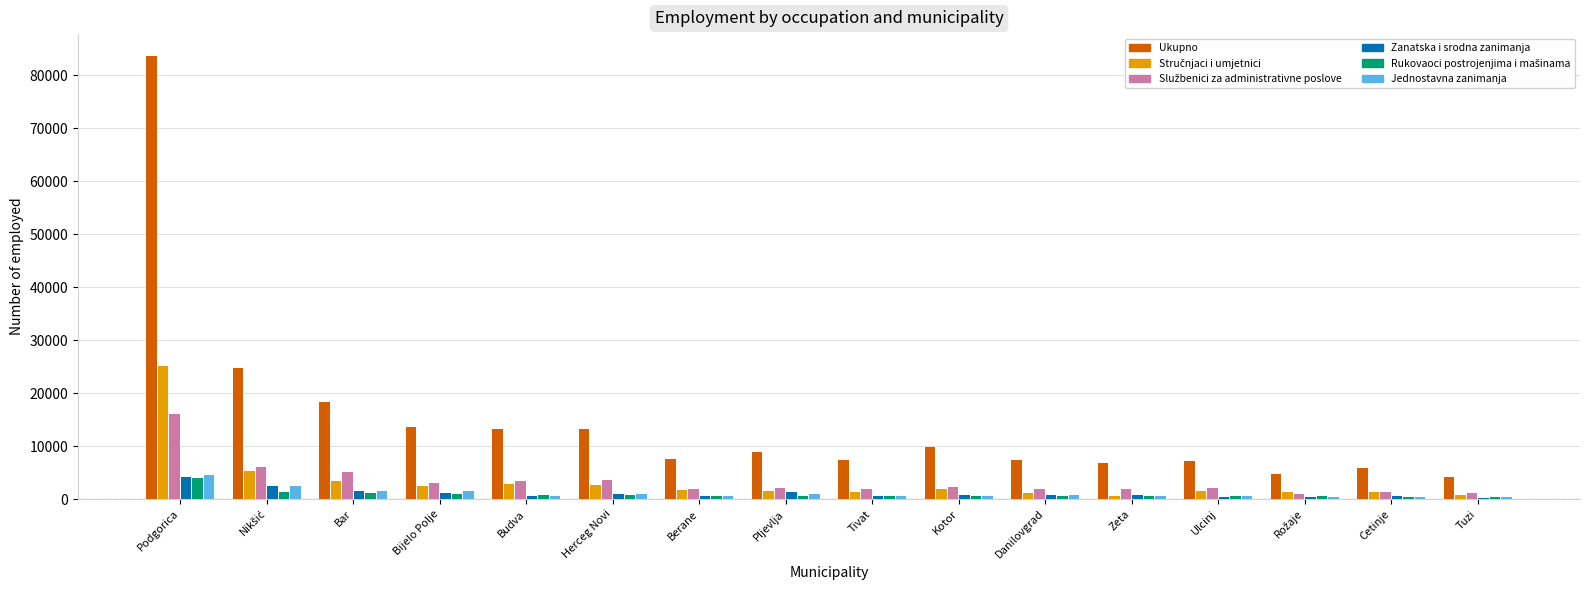

What is the sum of all Ukupno values?

236260